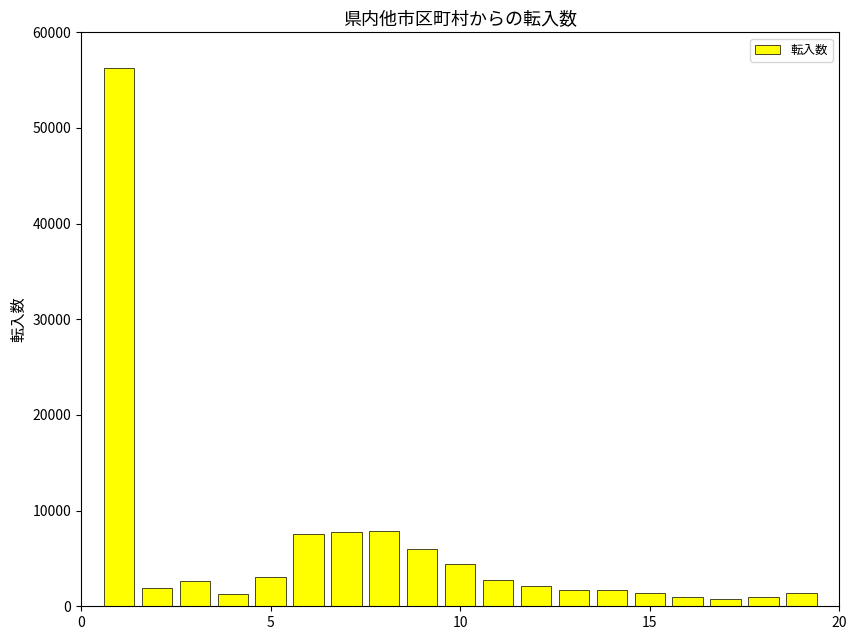

Count the number of categories in the chart.

19